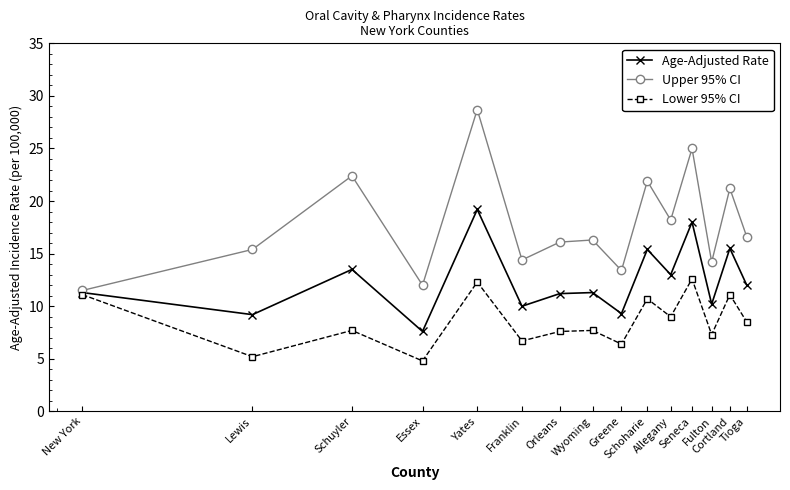

At how many categories does at least one series exceed 17?

6